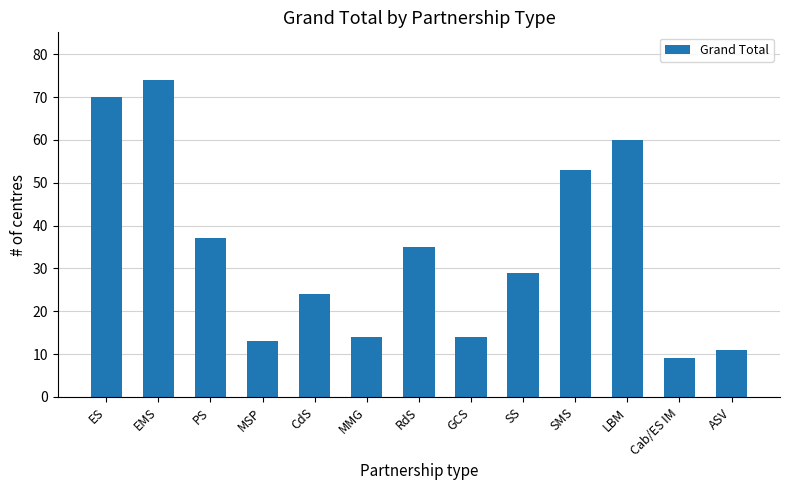

Is it true that the value at LBM is 22?

False